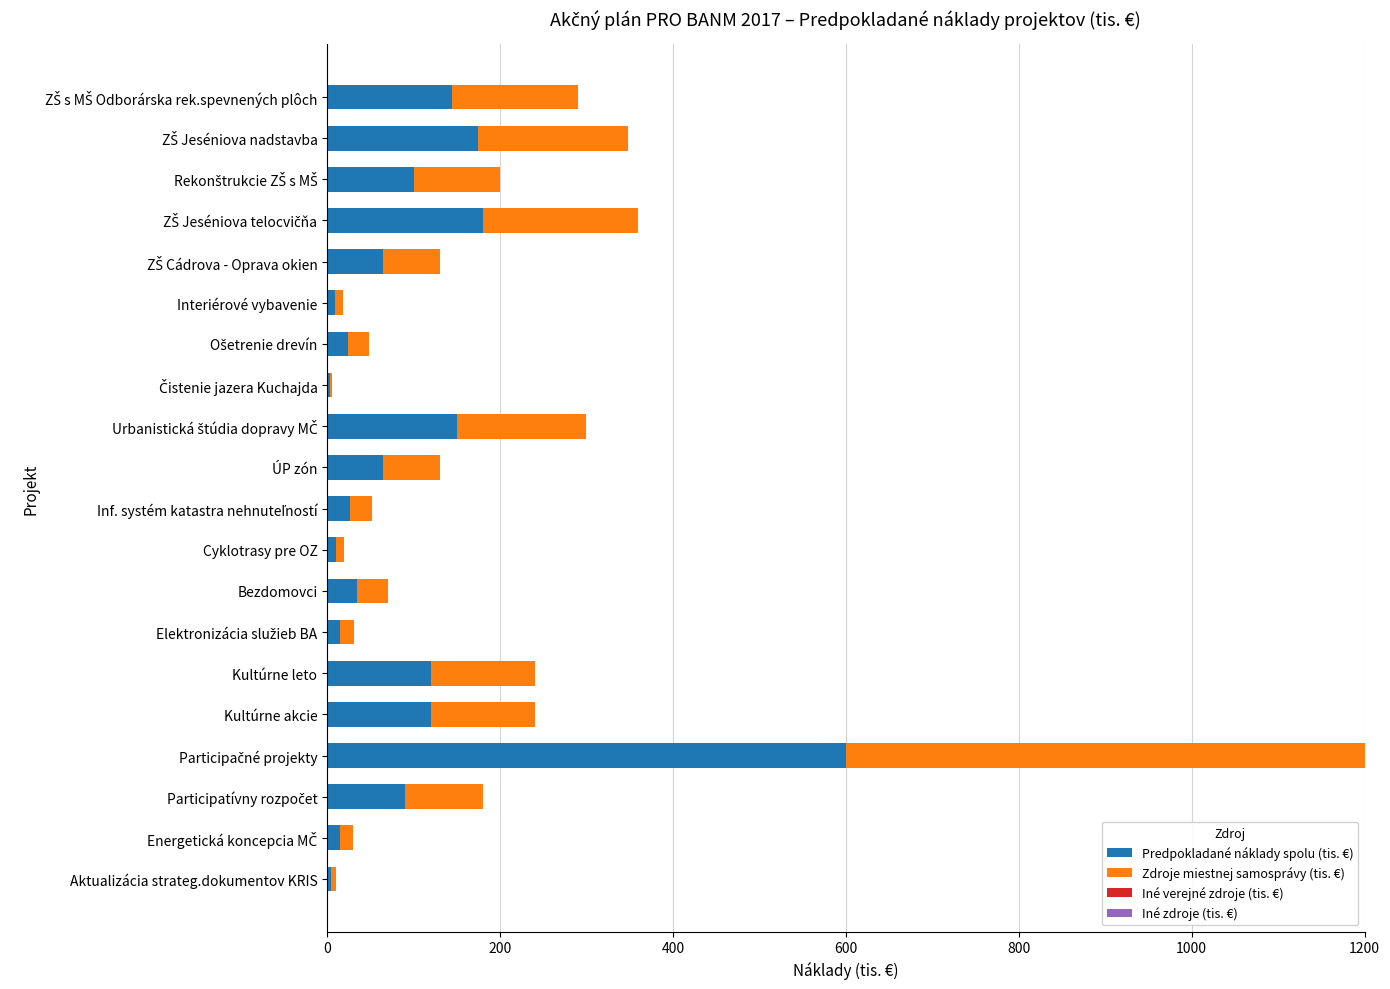

Is it true that Predpokladané náklady spolu (tis. €) equals 65.0 at ÚP zón?

True